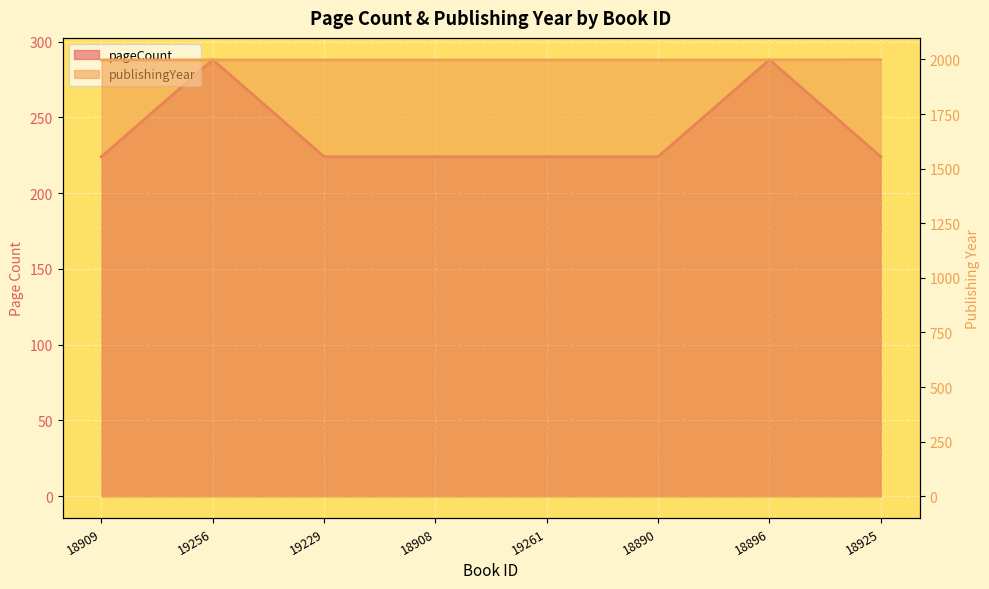

What is the label of the 1st point from the left?

18909